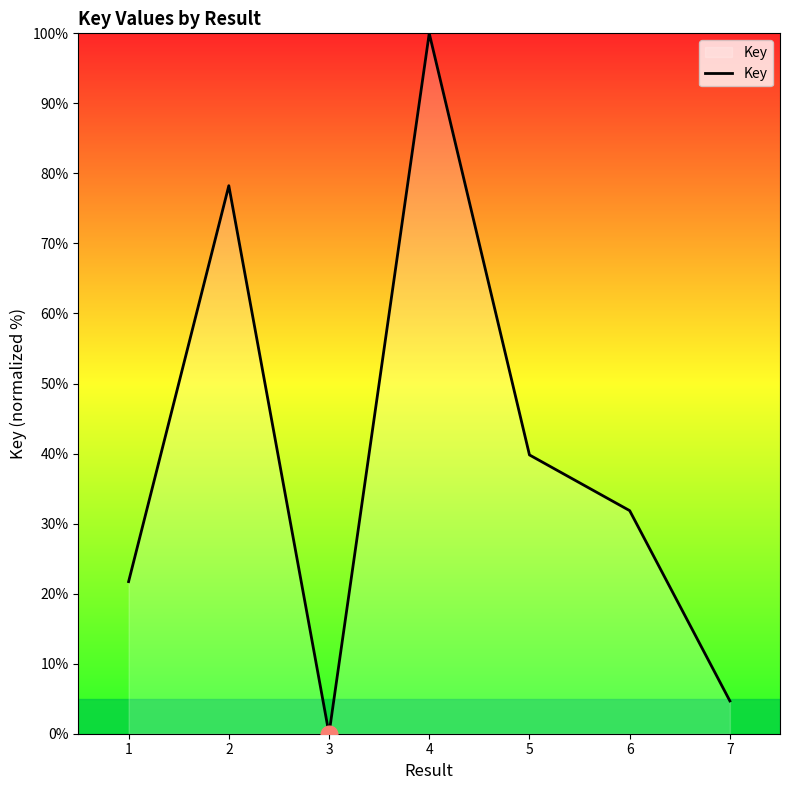

How many values are below 31?

3